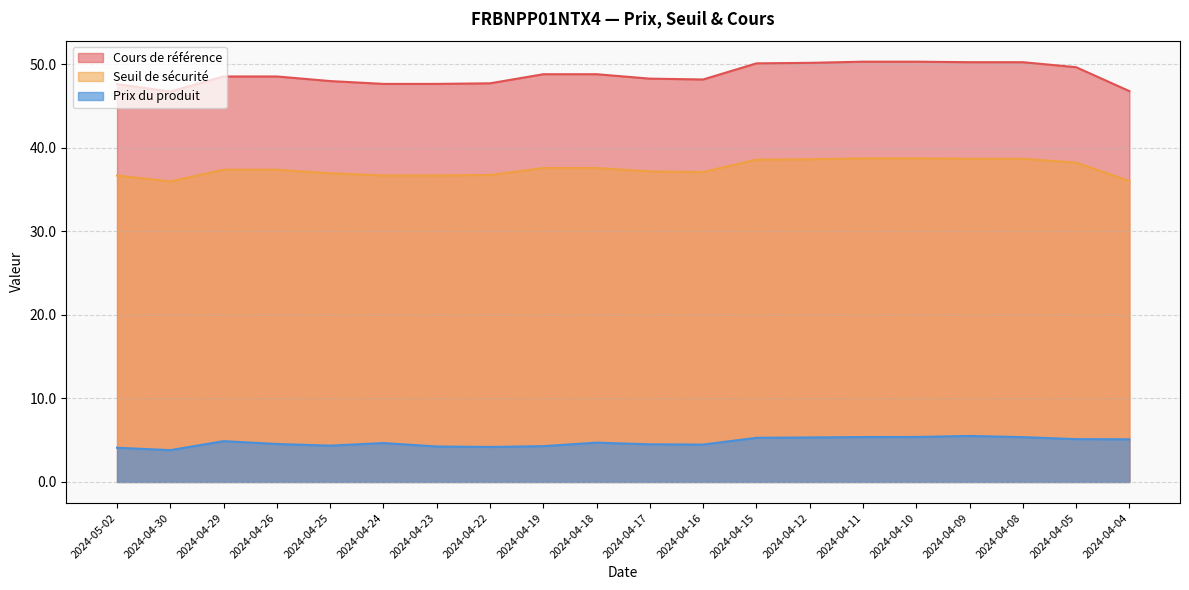

At which category is the sum across all series the highest?

2024-04-09